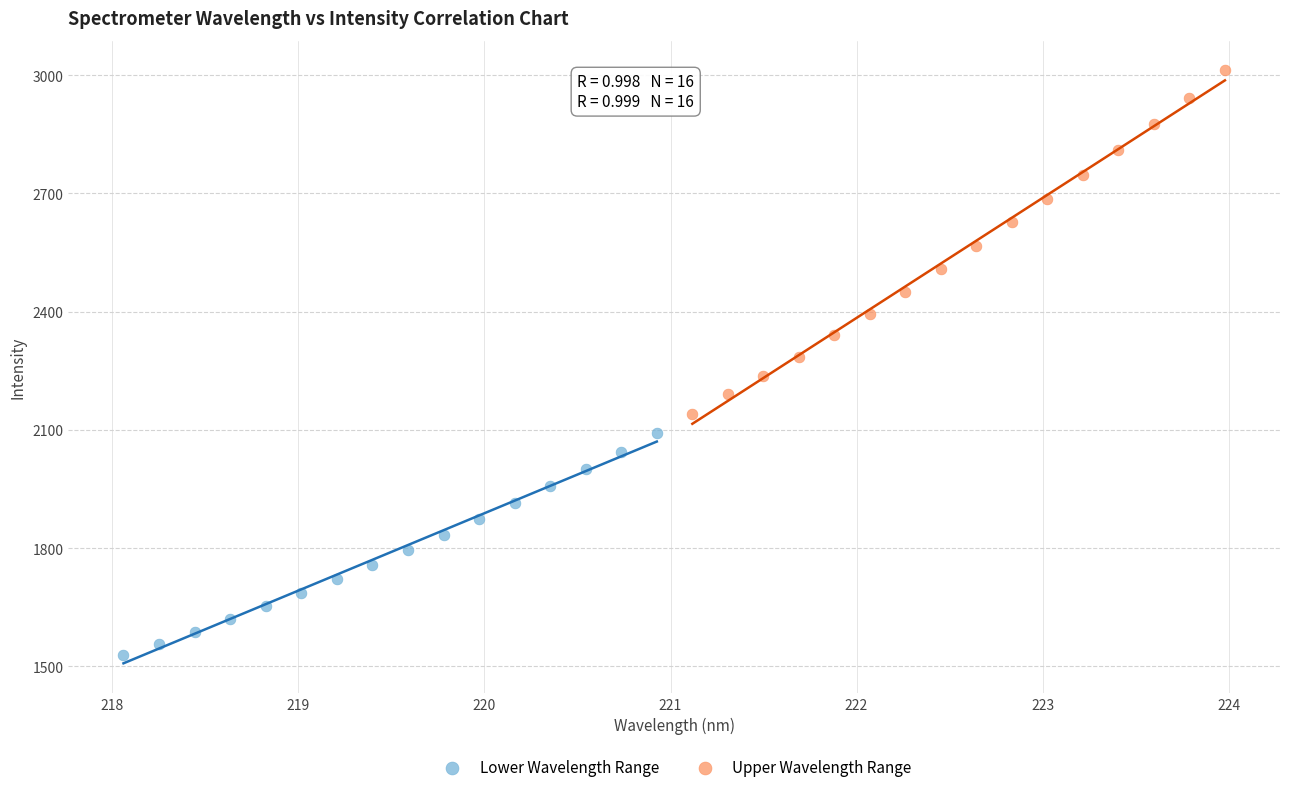

Which series reaches the maximum Y coordinate?

Upper Wavelength Range